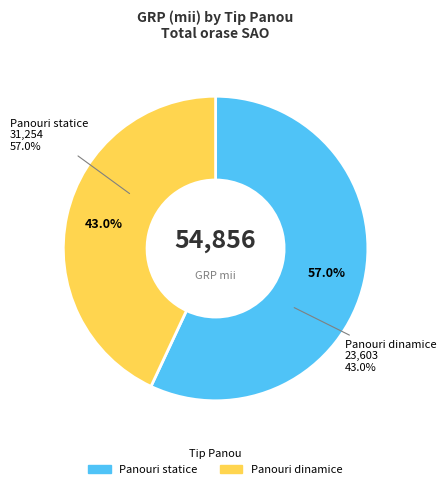

How many slices are in this pie chart?

2